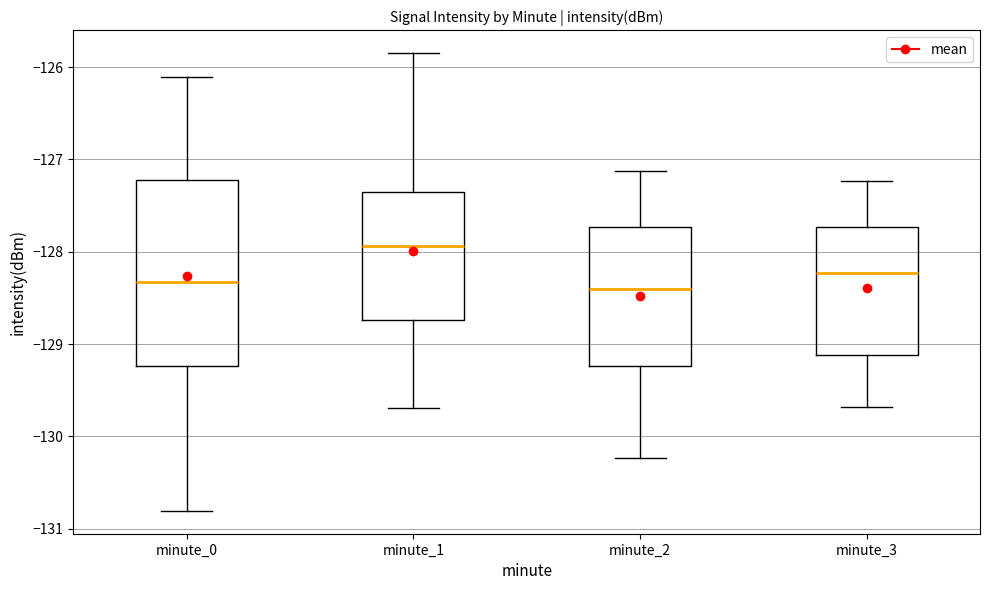

Comparing the boxes themselves (not the whiskers), which one is the tallest?

minute_0